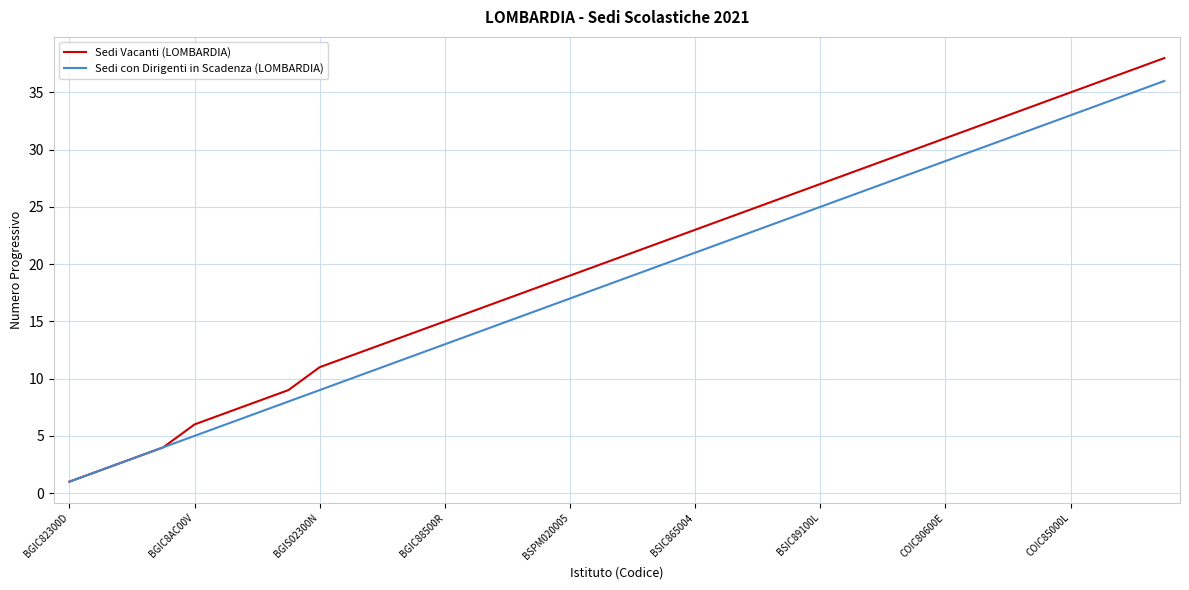

What is the difference between the maximum and second lowest values in the Sedi Vacanti (LOMBARDIA) series?

36